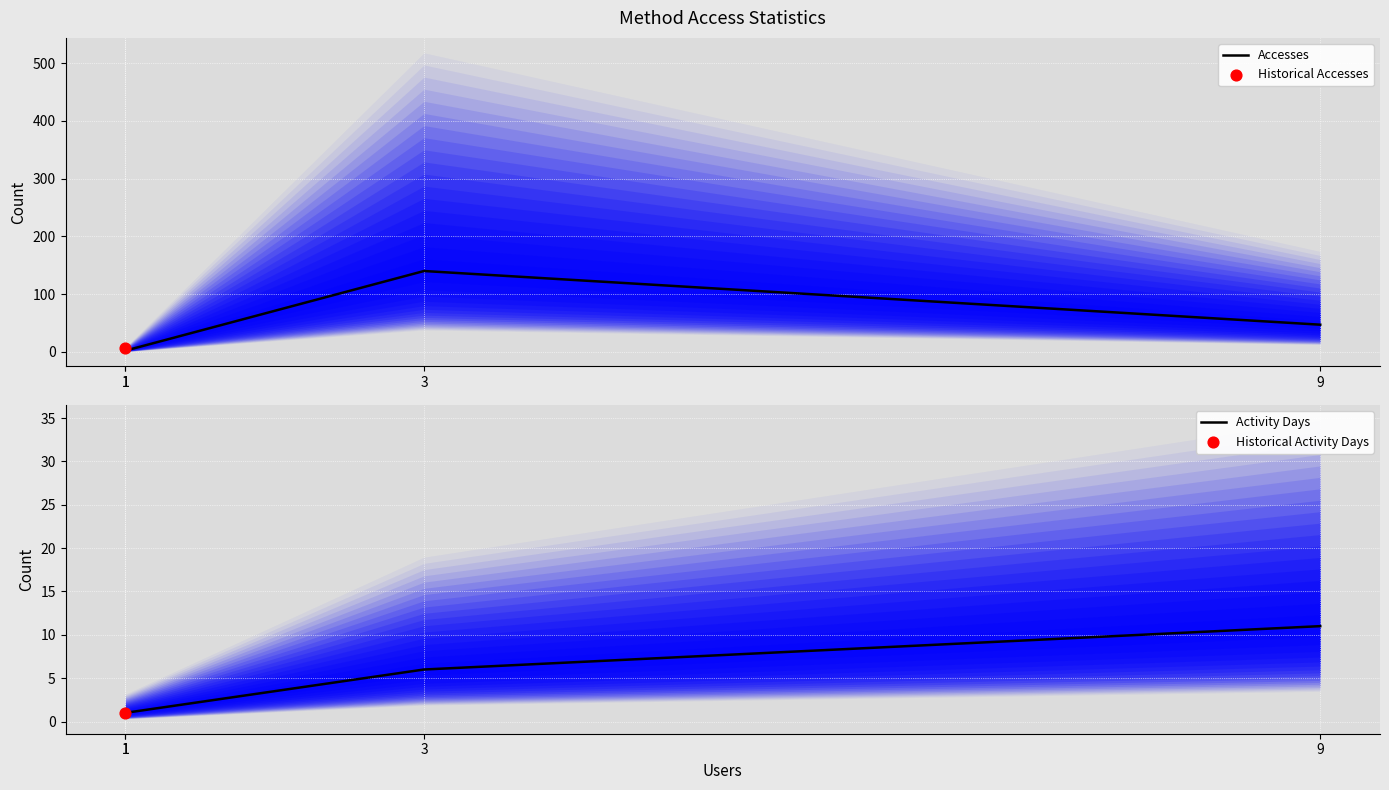

At which category is the sum across all series the highest?

3